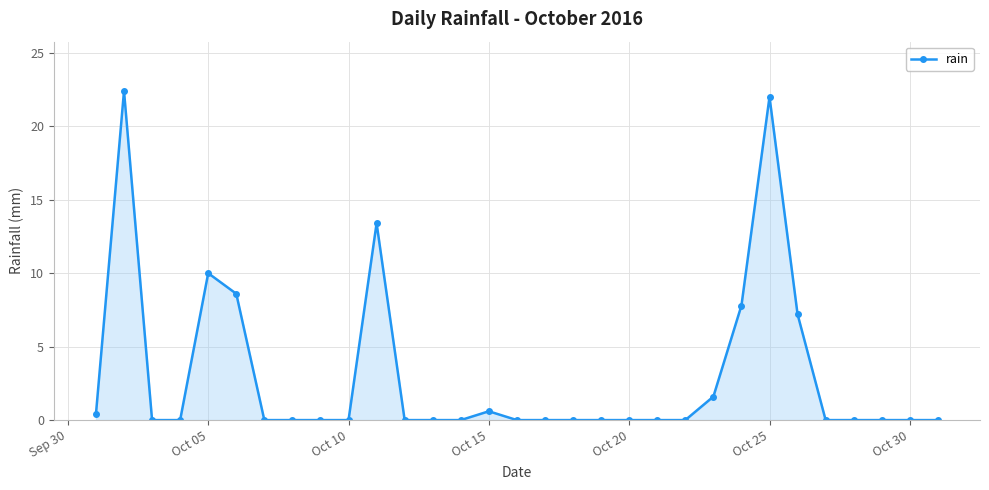

Does the chart have visible grid lines?

Yes